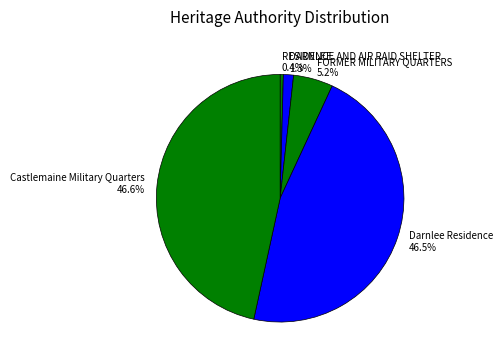

Combined, what portion of the pie is DARNLEE and Castlemaine Military Quarters?

47.9%